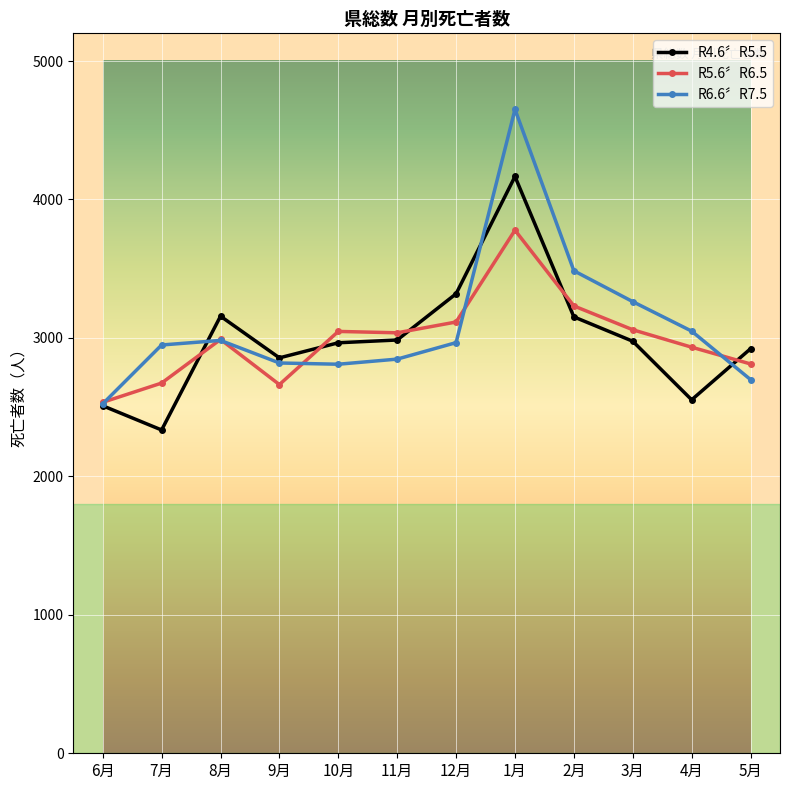

What is the difference between the maximum and minimum values in the R4.6〞R5.5 series?

1831